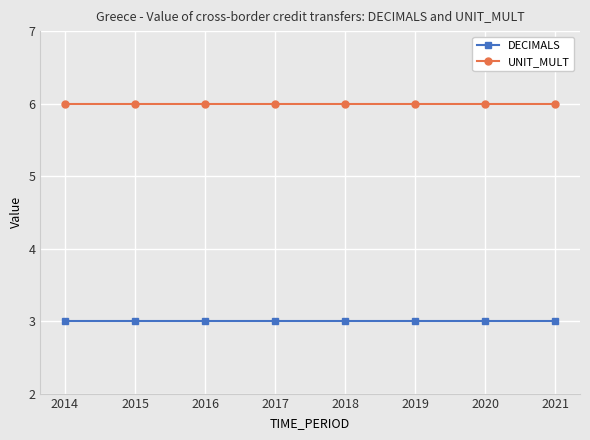

What is the smallest value displayed?

3